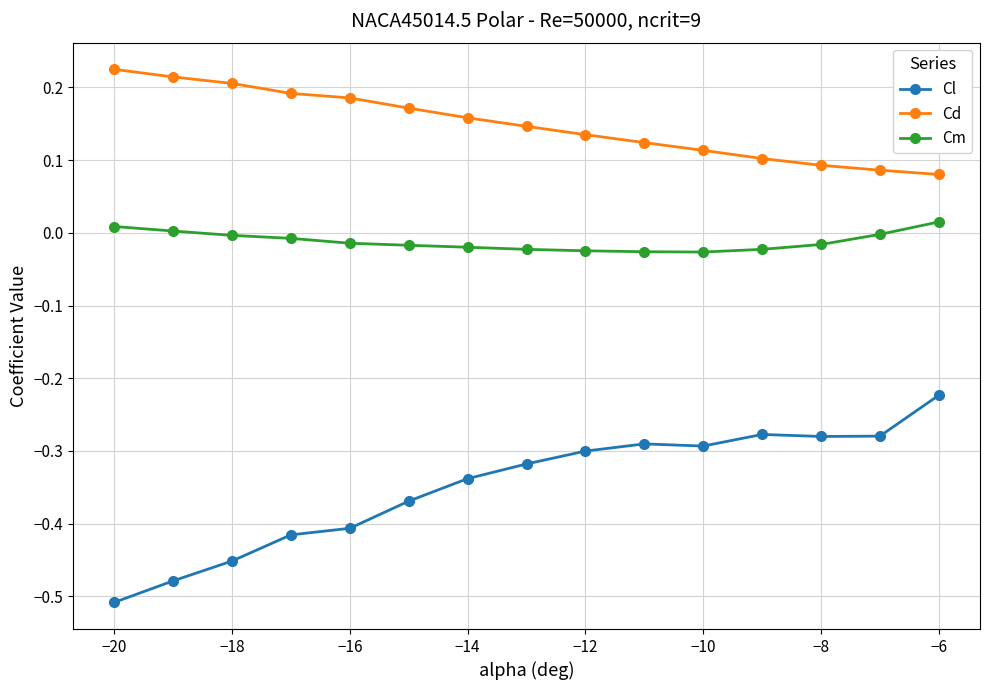

True or false: Cd has more than 2 points higher than both neighbors.

False